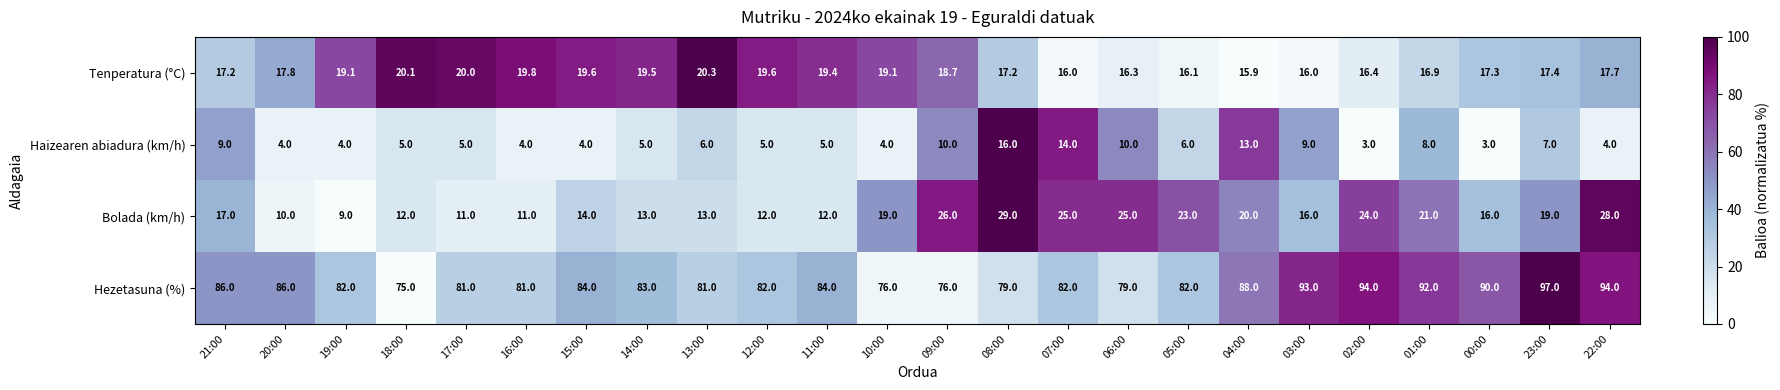

What is the difference between the highest and lowest values at 00:00?

87.0